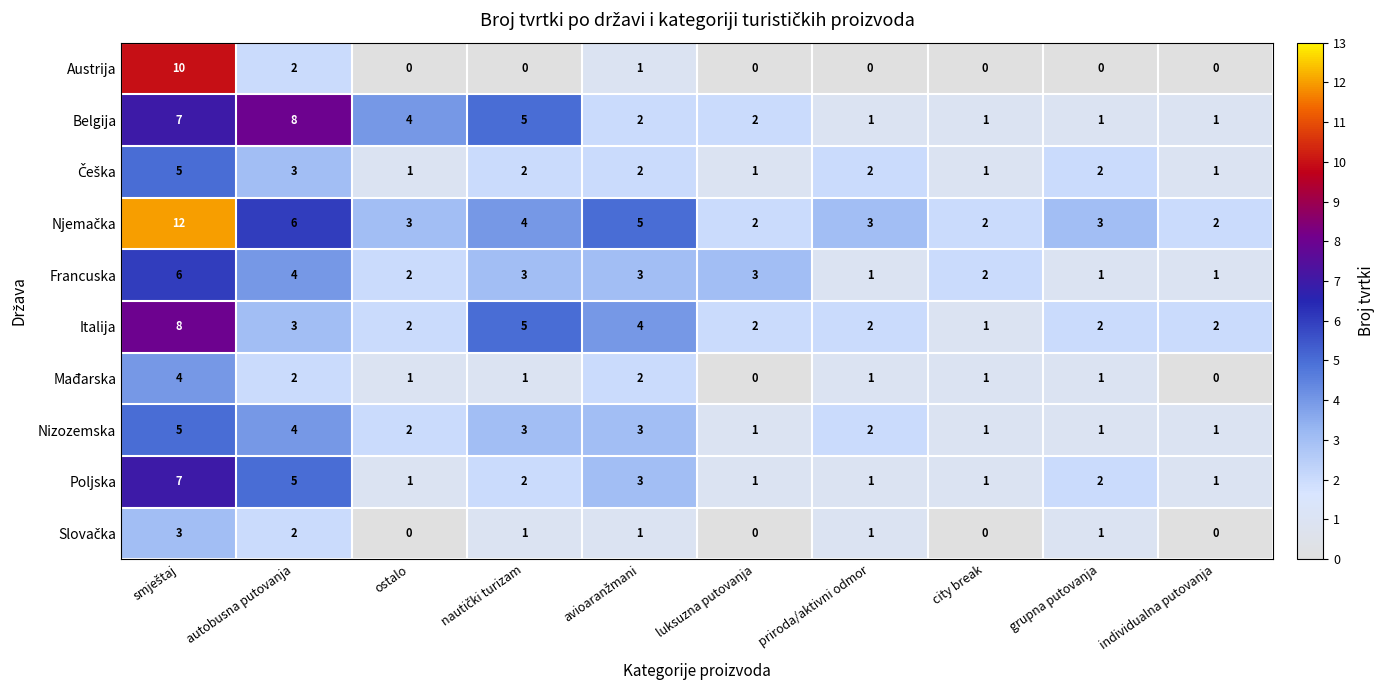

Count the Belgija values in the range 1 to 5.

8